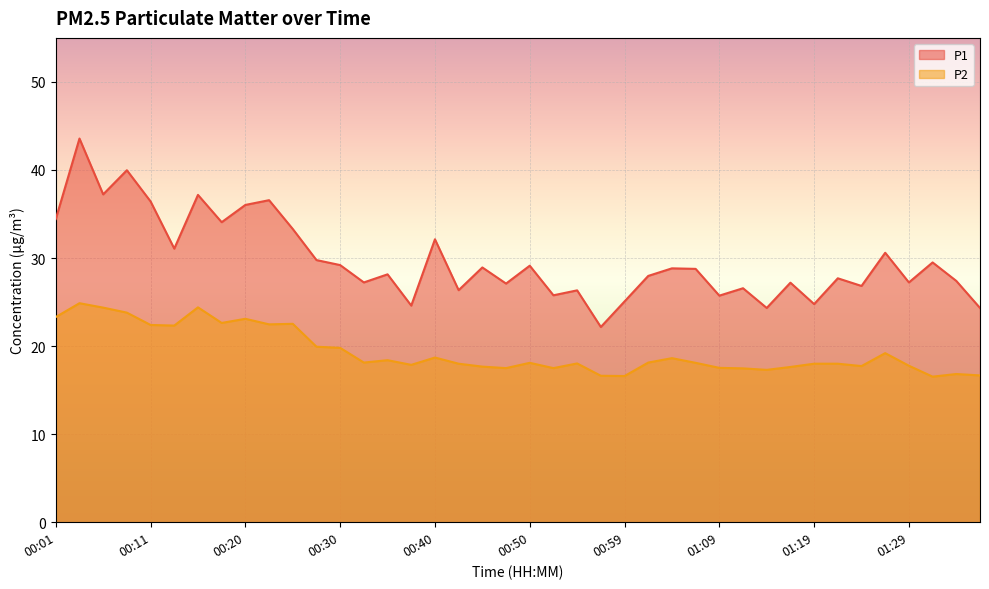

What are all the series names shown in the legend?

P1, P2